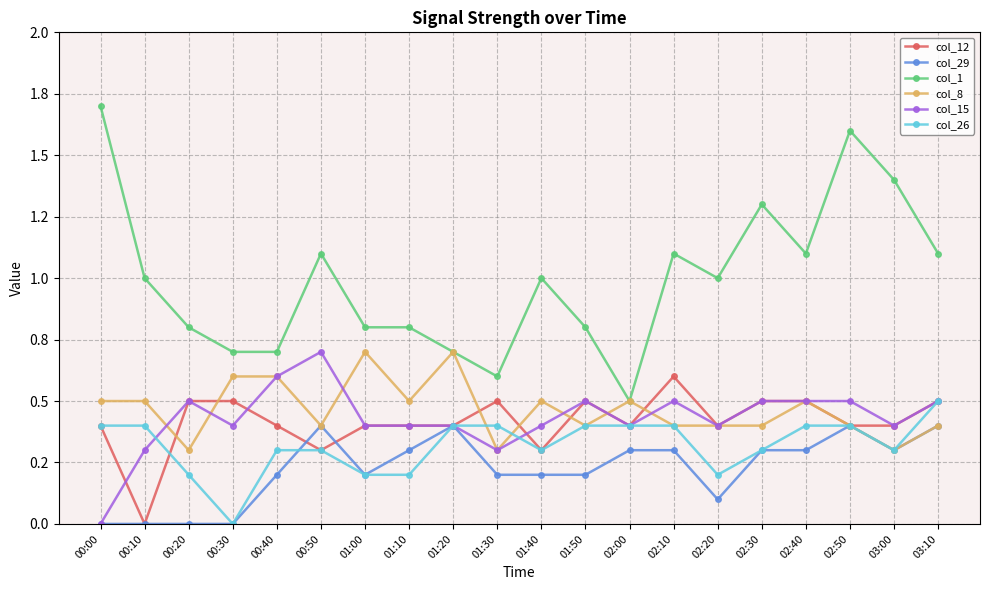

What is the total value across all series at 01:10?

2.6